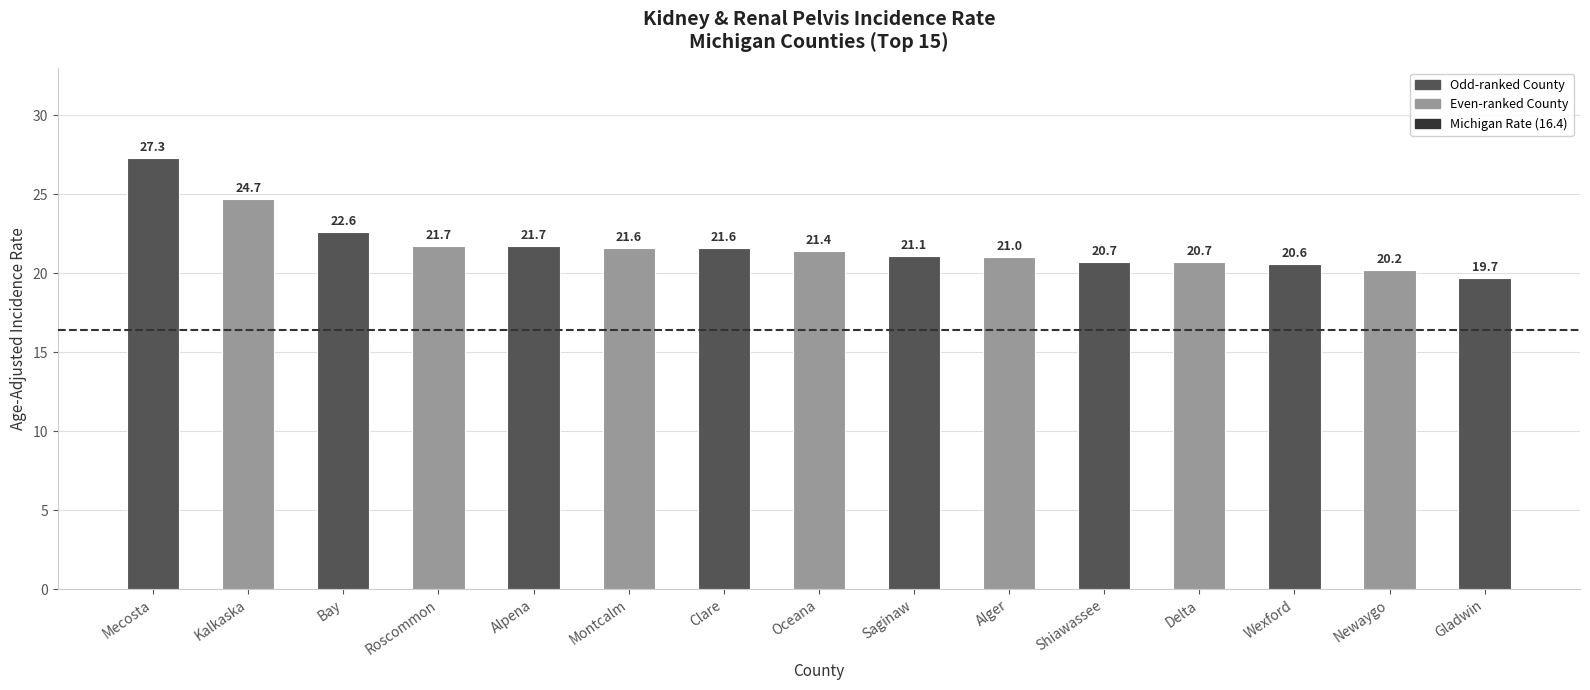

What is the ratio of the value at Alpena to the value at Montcalm?

1.0